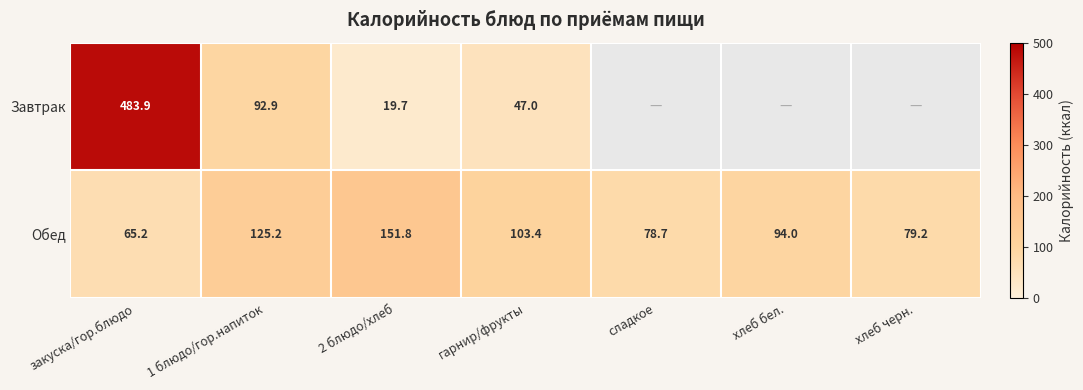

True or false: Обед has a value of 103.4 at гарнир/фрукты.

True